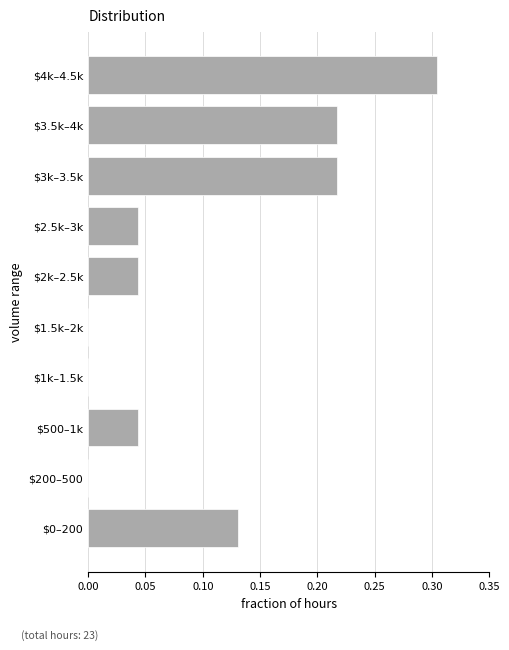

What is the sum of all values?

1.0